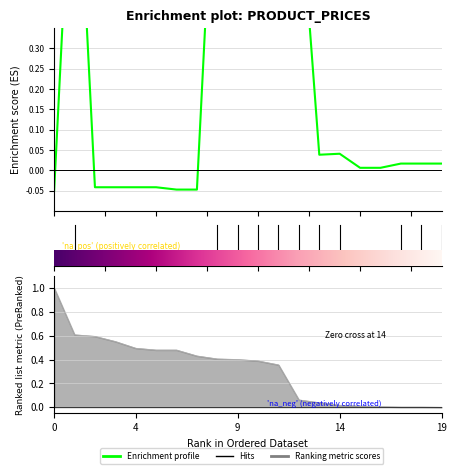

What is the label of the 2nd point from the left?

4